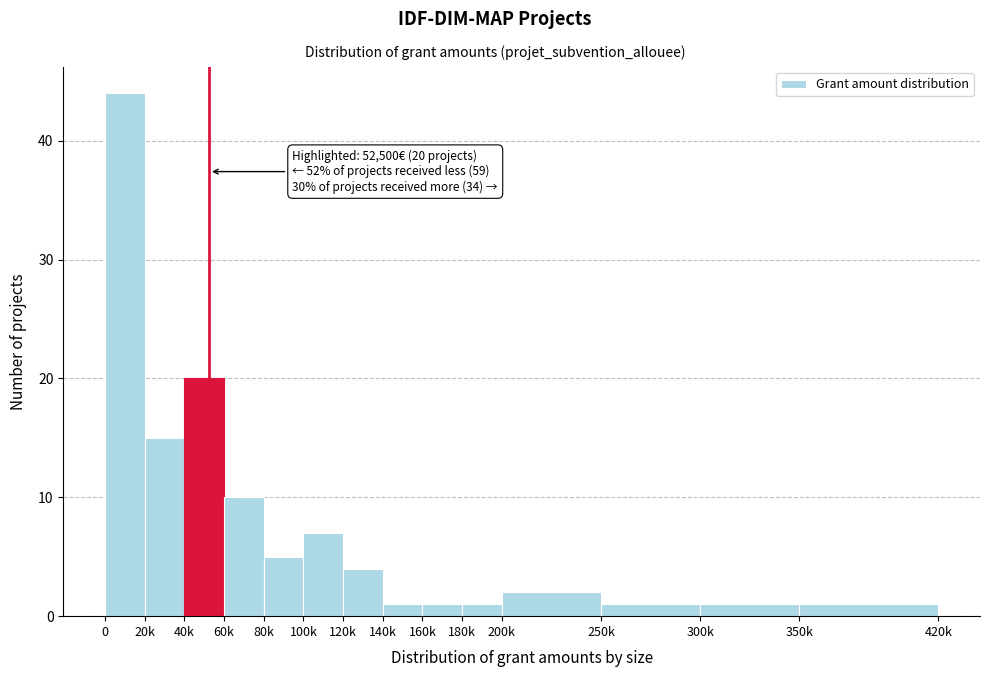

Reading left to right, transcribe all the data shown in this chart.

0=44	20k=15	40k=20	60k=10	80k=5	100k=7	120k=4	140k=1	160k=1	180k=1	200k=2	250k=1	300k=1	350k=1